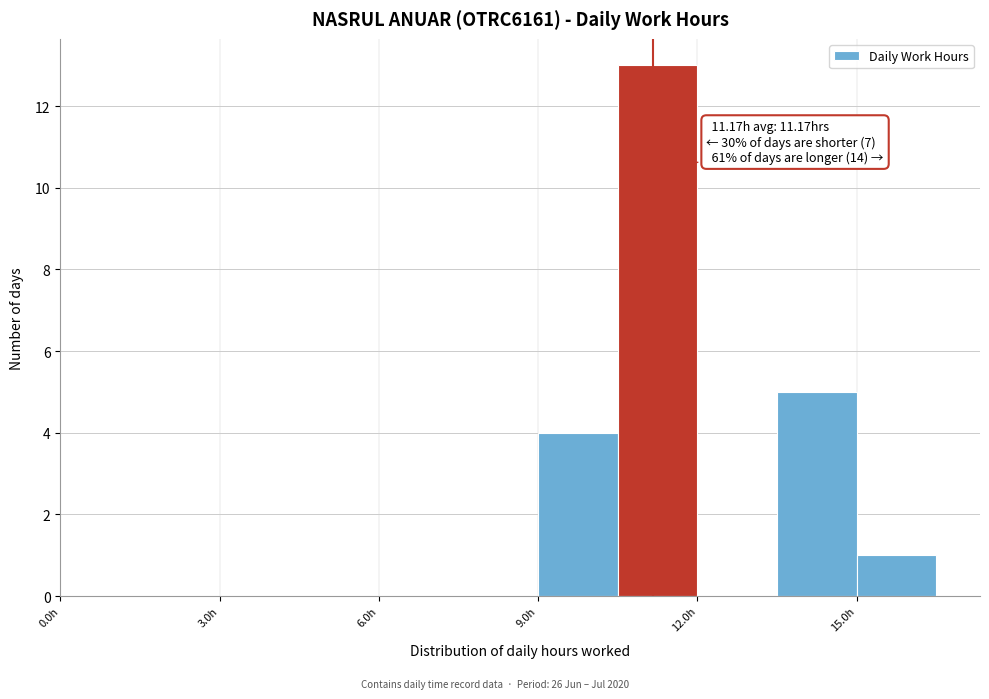

Around what value on the x-axis is the tallest bar? Give the approximate position of its centre, as read against the axis.

11.5